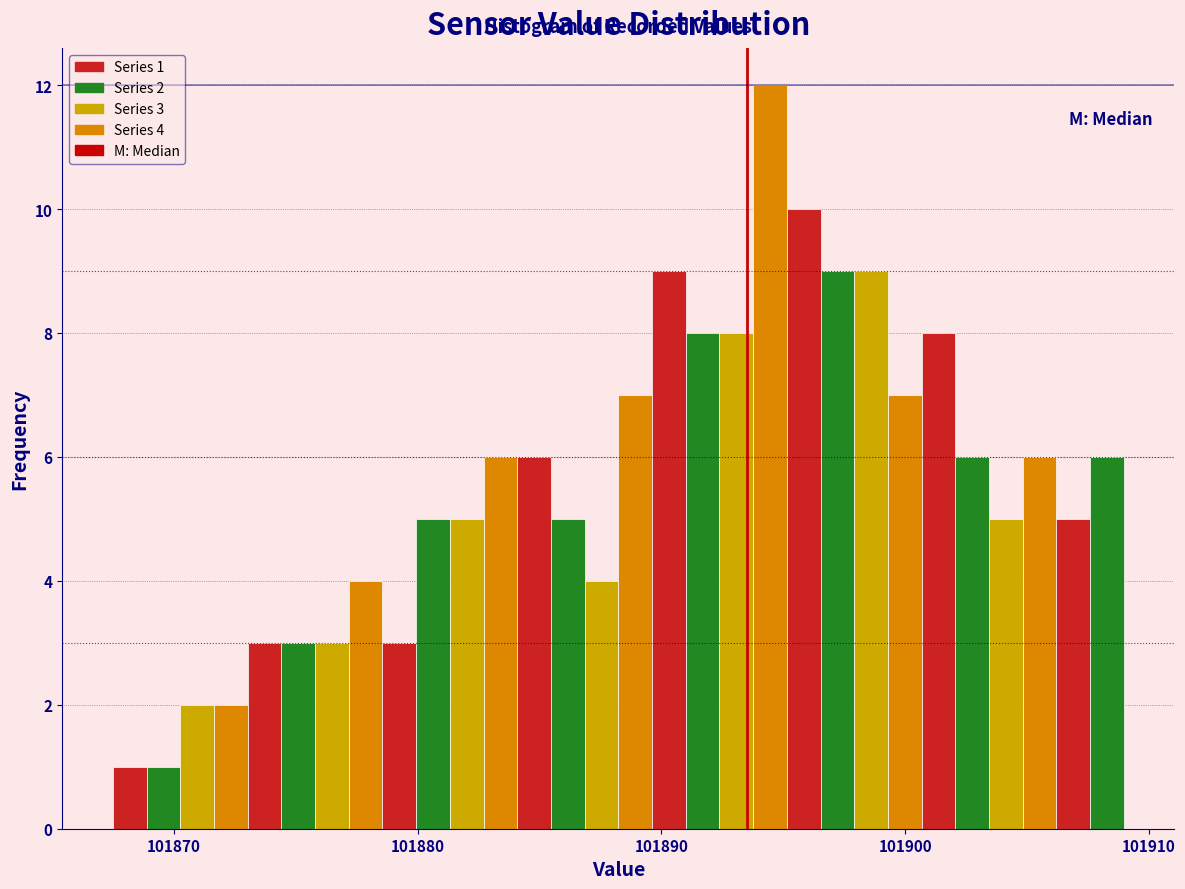

Read against the x-axis, roughly where is the centre of the tallest bar?

101894